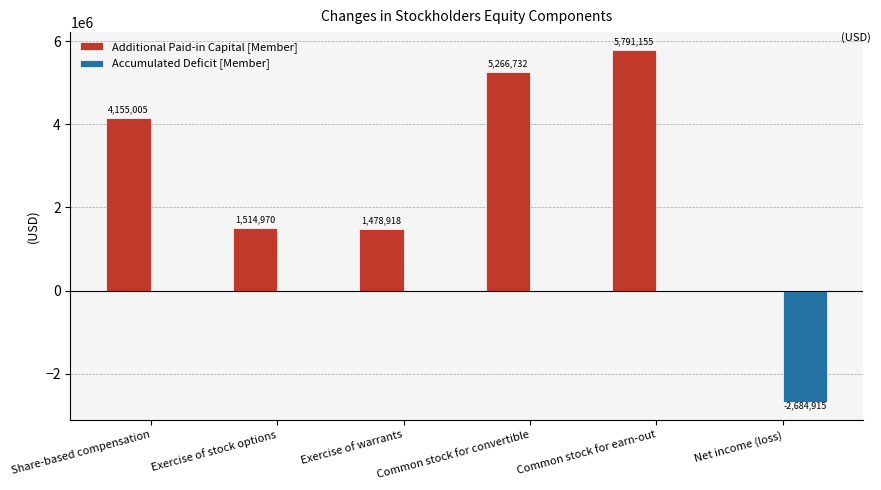

Which category has the highest value in the Additional Paid-in Capital [Member] series?

Common stock for earn-out